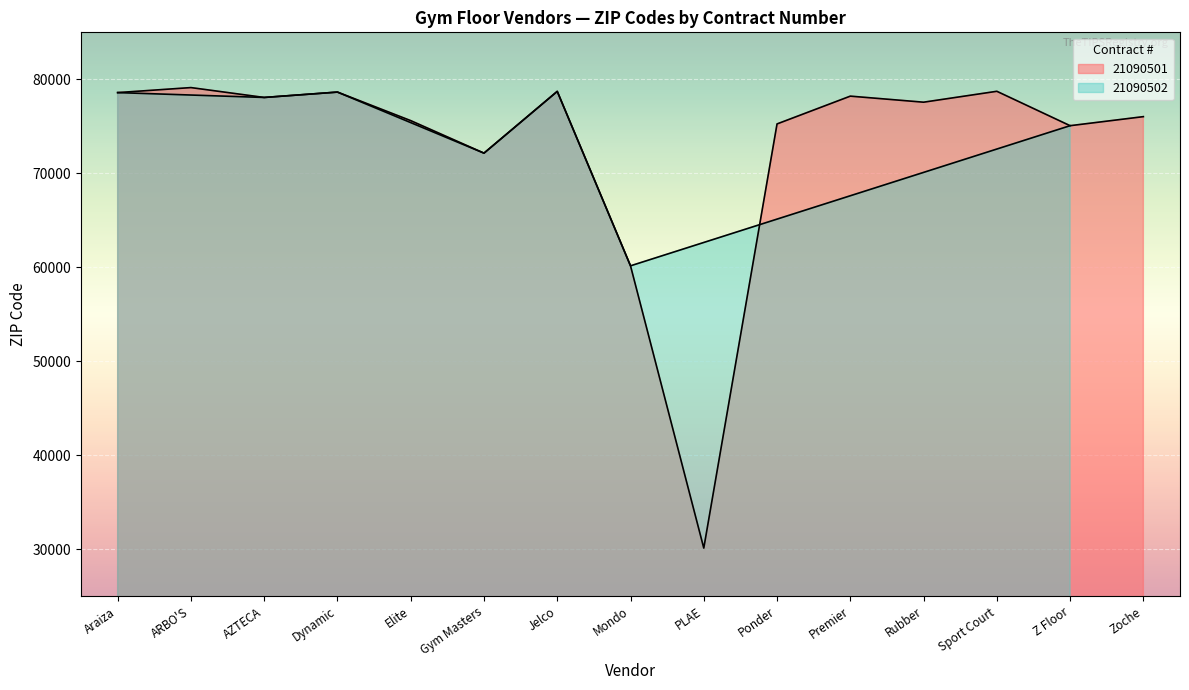

What is the label of the 6th point from the left?

Gym Masters